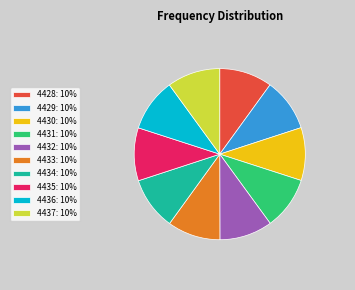

Does any single category account for the majority?

No